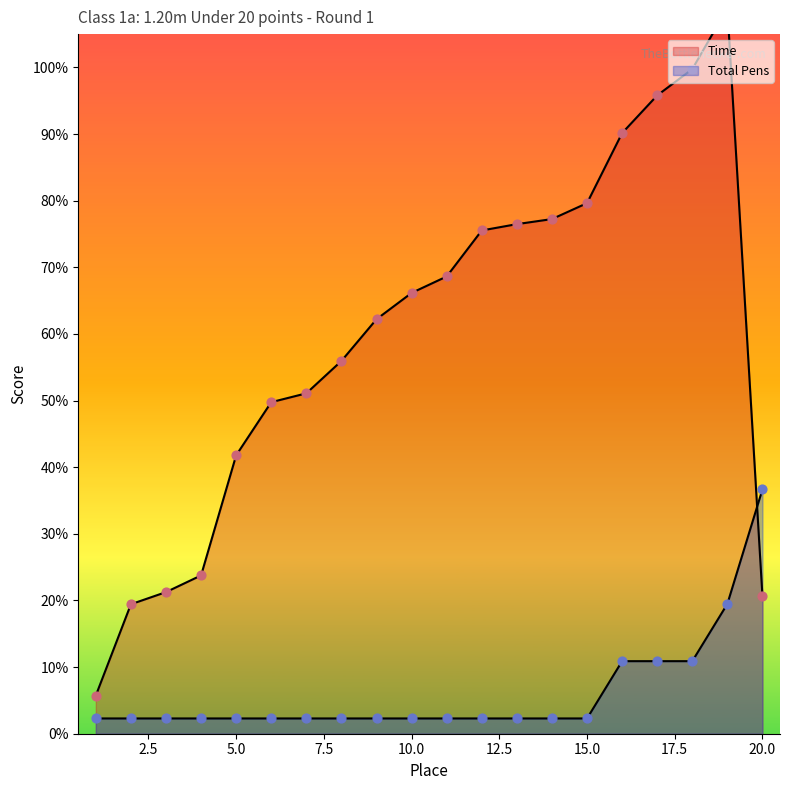

At which category is the sum across all series the highest?

19